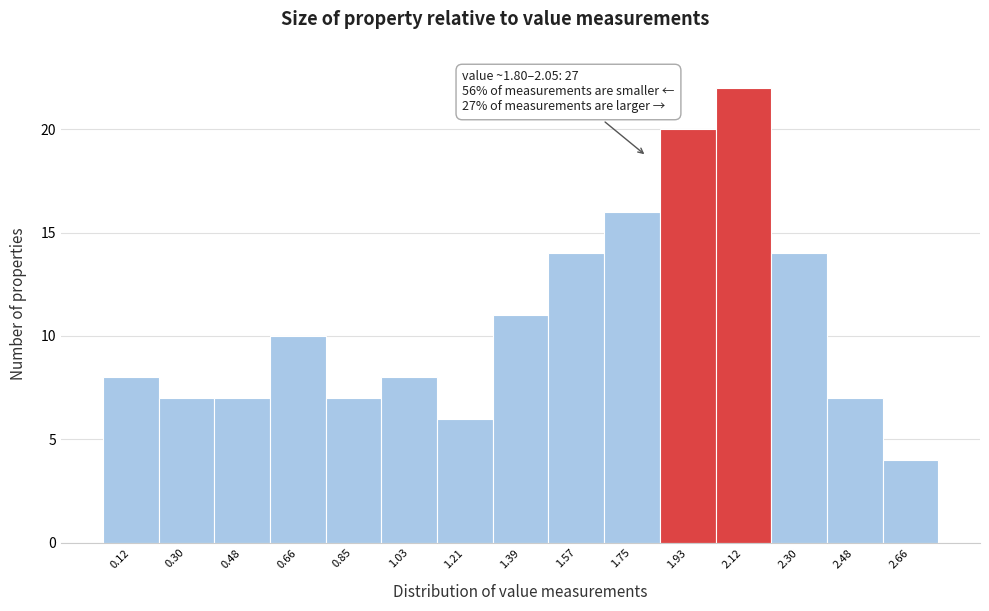

Which range on the x-axis has the tallest bar?

2.02 to 2.20